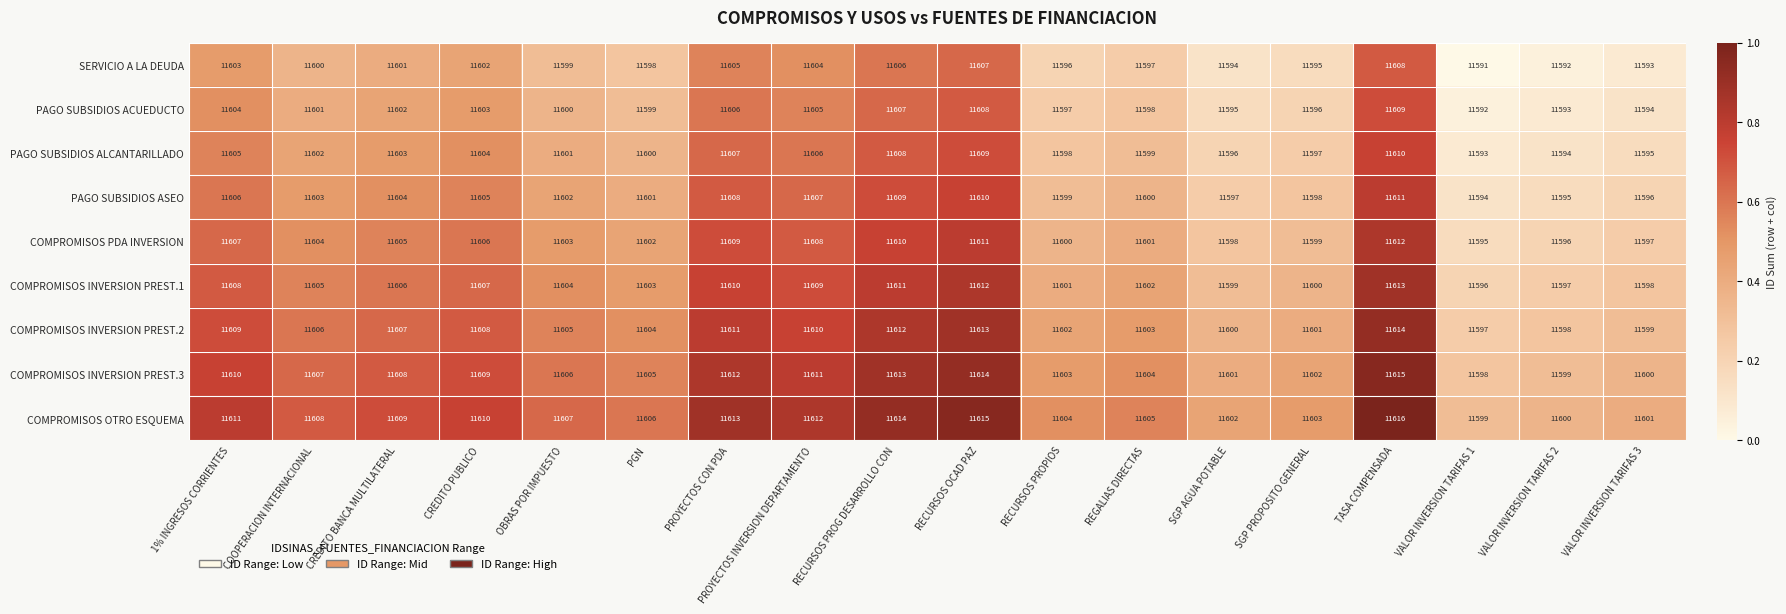

What is the spread (max minus min) of values at VALOR INVERSION TARIFAS 1?

8